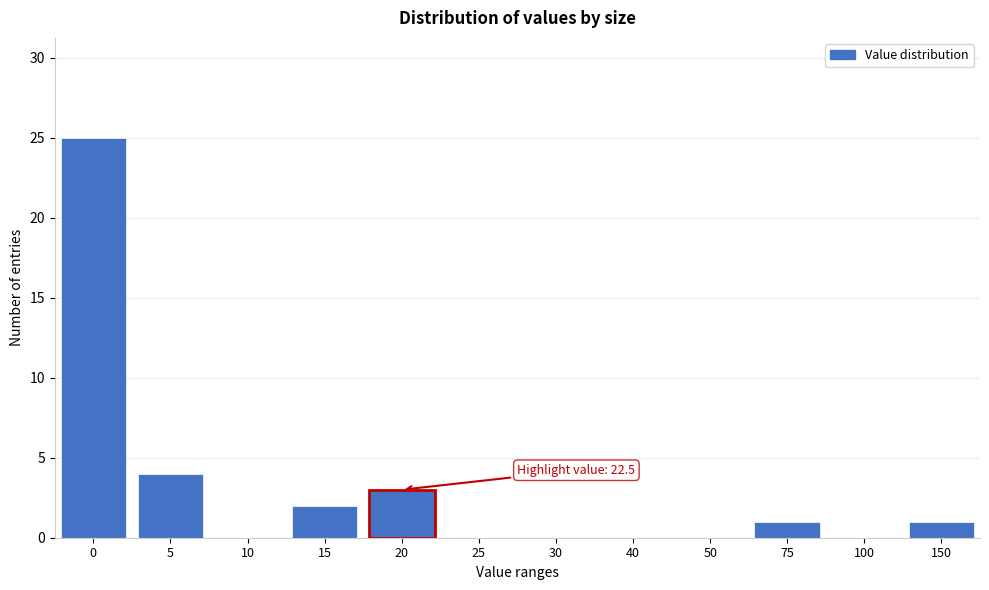

Reading right to left, list all the values displayed in this chart.

150=1	100=0	75=1	50=0	40=0	30=0	25=0	20=3	15=2	10=0	5=4	0=25